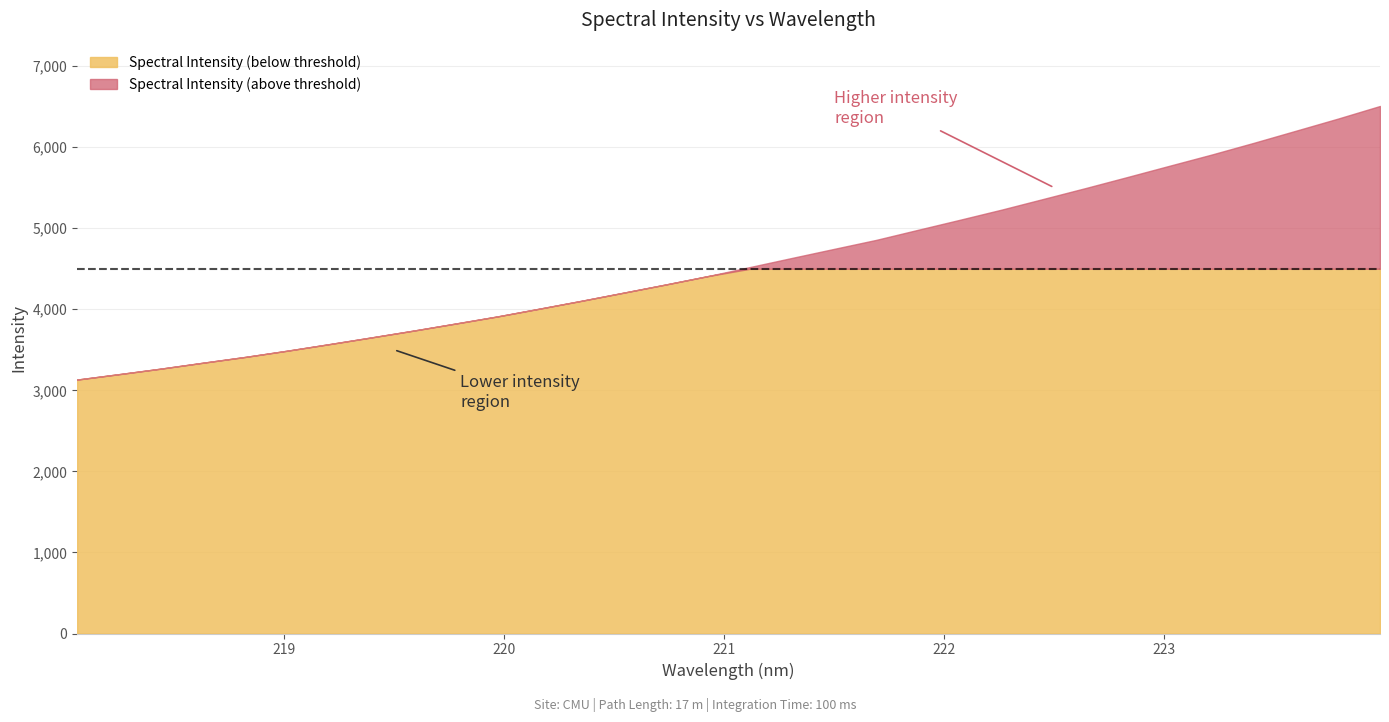

What is the difference between the maximum and minimum values in the Spectral Intensity (below threshold) series?

1367.3